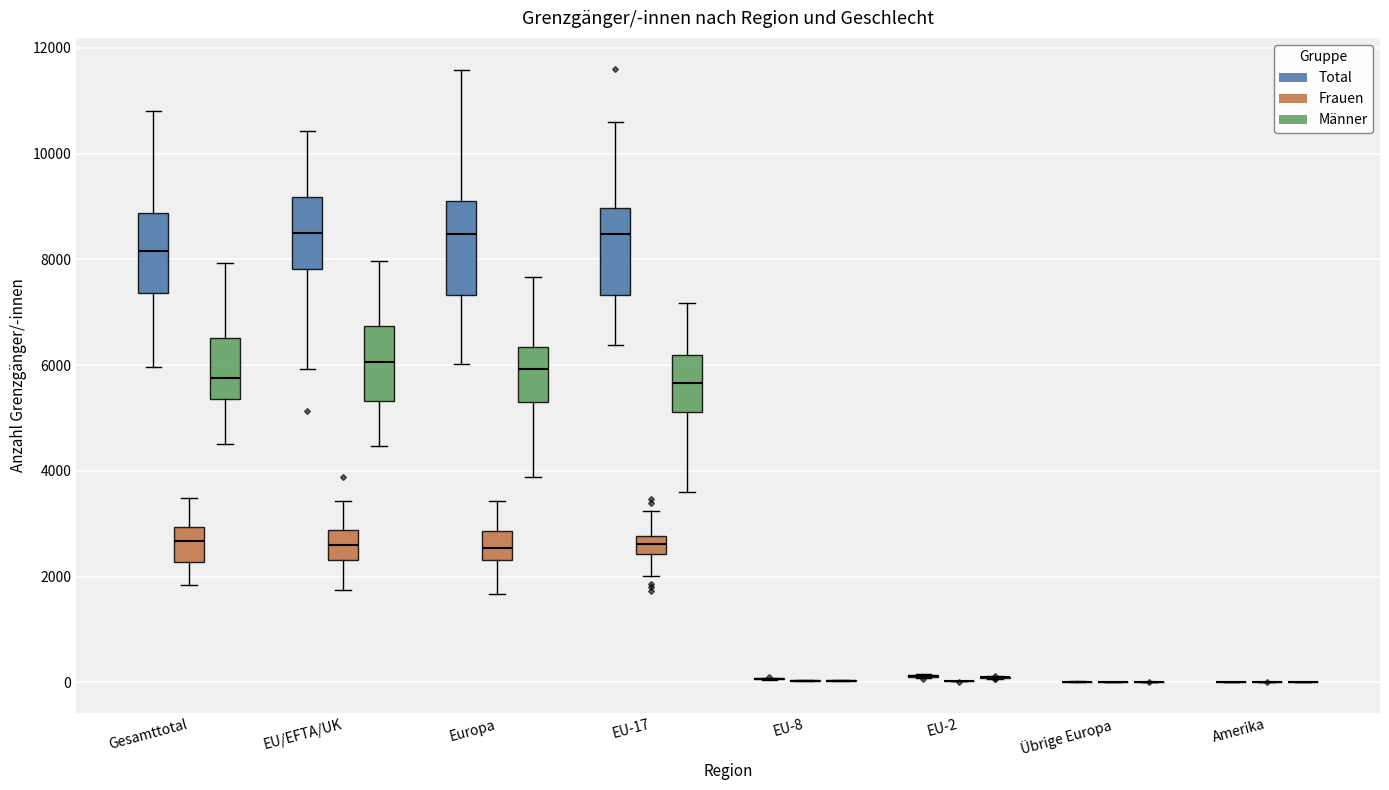

Reading left to right, read every box against the y-axis: the position of its median line, the range the box covers, and the ends of its whiskers. The values are not printed on the chart, so give them approximately, as read against the axis.

Gesamttotal (Total): median 8200, box 7400 to 8800, whiskers 6000 to 10800
Gesamttotal (Frauen): median 2600, box 2200 to 3000, whiskers 1800 to 3400
Gesamttotal (Männer): median 5800, box 5400 to 6600, whiskers 4600 to 8000
EU/EFTA/UK (Total): median 8400, box 7800 to 9200, whiskers 6000 to 10400
EU/EFTA/UK (Frauen): median 2600, box 2400 to 2800, whiskers 1800 to 3400
EU/EFTA/UK (Männer): median 6000, box 5400 to 6800, whiskers 4400 to 8000
Europa (Total): median 8400, box 7400 to 9000, whiskers 6000 to 11600
Europa (Frauen): median 2600, box 2400 to 2800, whiskers 1600 to 3400
Europa (Männer): median 6000, box 5400 to 6400, whiskers 3800 to 7600
EU-17 (Total): median 8400, box 7400 to 9000, whiskers 6400 to 10600
EU-17 (Frauen): median 2600, box 2400 to 2800, whiskers 2000 to 3200
EU-17 (Männer): median 5600, box 5200 to 6200, whiskers 3600 to 7200
EU-8 (Total): box collapsed to a line at 0, whiskers 0 to 0
EU-8 (Frauen): box collapsed to a line at 0, whiskers 0 to 0
EU-8 (Männer): box collapsed to a line at 0, whiskers 0 to 0
EU-2 (Total): box collapsed to a line at 200, whiskers 0 to 200
EU-2 (Frauen): box collapsed to a line at 0, whiskers 0 to 0
EU-2 (Männer): box collapsed to a line at 0, whiskers 0 to 200
Übrige Europa (Total): box collapsed to a line at 0, whiskers 0 to 0
Übrige Europa (Frauen): box collapsed to a line at 0, whiskers 0 to 0
Übrige Europa (Männer): box collapsed to a line at 0, whiskers 0 to 0
Amerika (Total): box collapsed to a line at 0, whiskers 0 to 0
Amerika (Frauen): box collapsed to a line at 0, whiskers 0 to 0
Amerika (Männer): box collapsed to a line at 0, whiskers 0 to 0